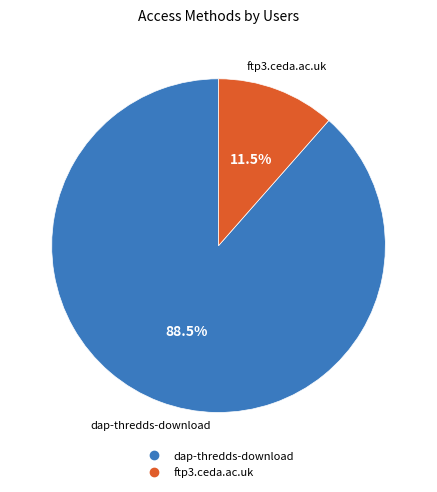

What is the total percentage of dap-thredds-download and ftp3.ceda.ac.uk?

100.0%